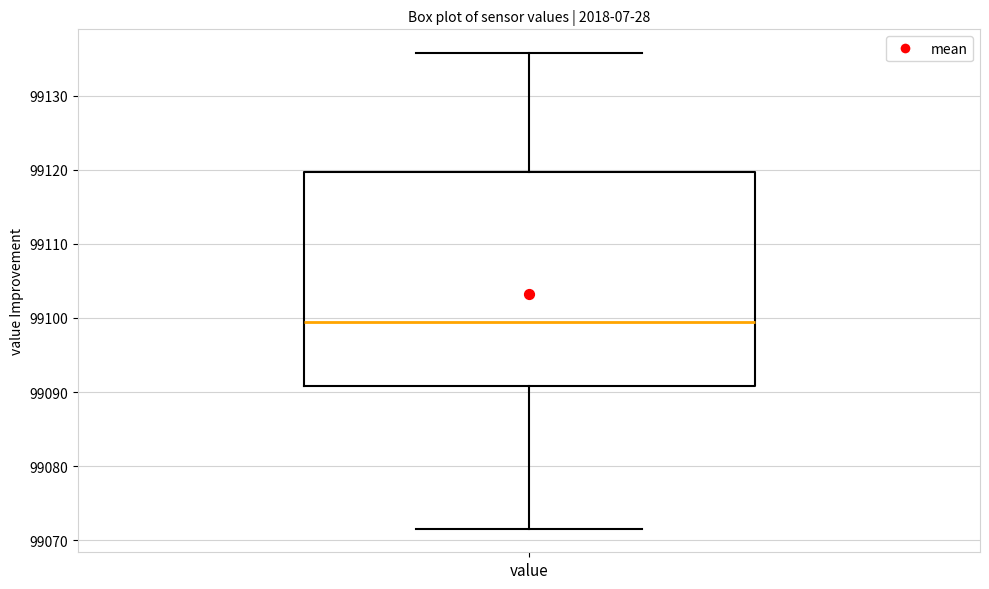

Transcribe this box plot: give where the median line is, the range the box spans, and where the two whiskers end, as read against the y-axis. The values are not printed on the chart, so give them approximately, as read against the axis.

median 99099, box 99091 to 99120, whiskers 99072 to 99136